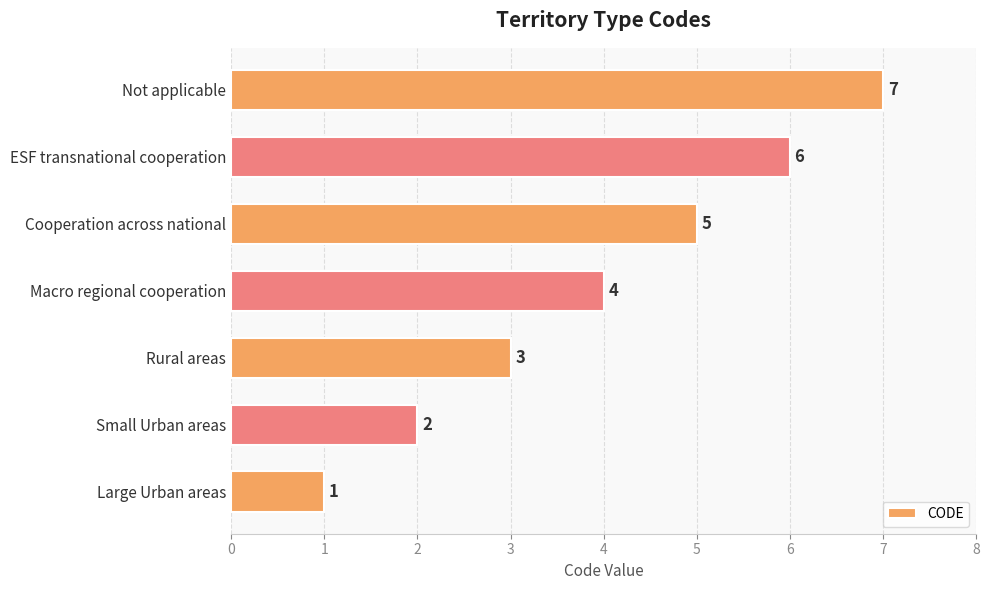

What is the difference between the second highest and minimum values?

5